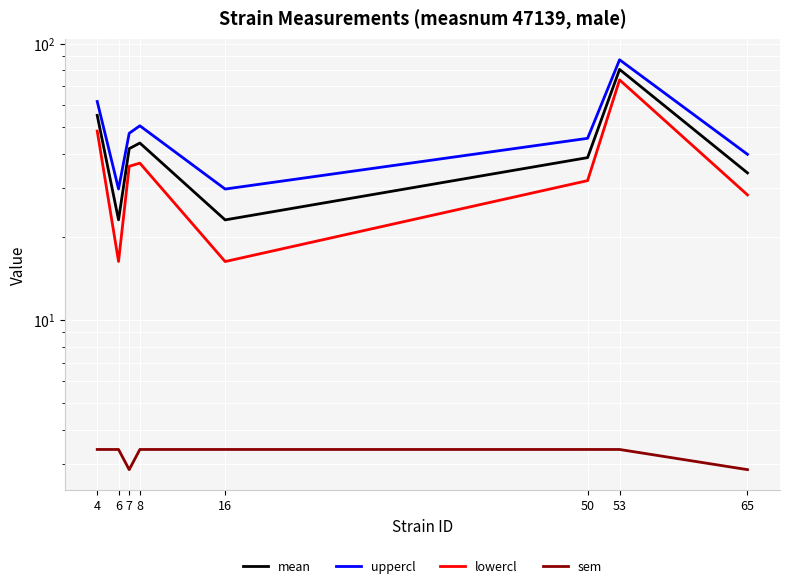

At 50, list the series in order from smallest to largest.

sem, lowercl, mean, uppercl